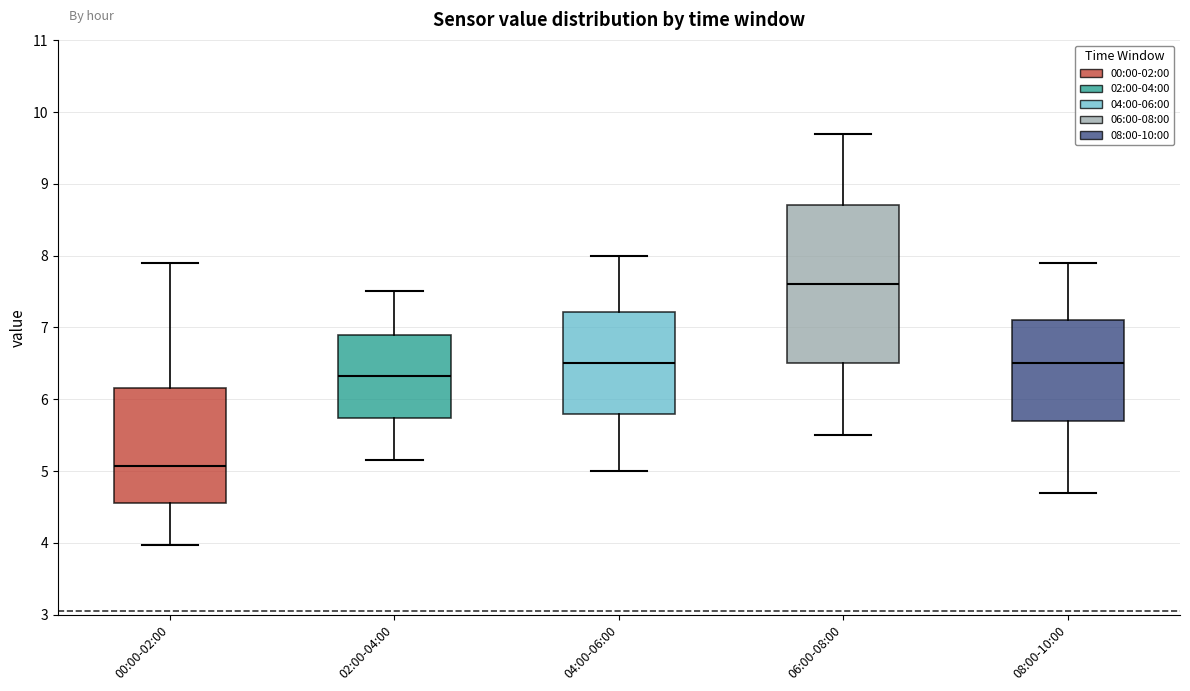

Which box is the tallest, from its lower edge to its upper edge?

06:00-08:00